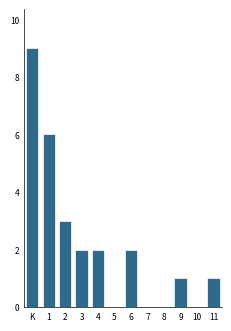

Reading left to right, what are all the values shown in this chart?

K=9	1=6	2=3	3=2	4=2	5=0	6=2	7=0	8=0	9=1	10=0	11=1